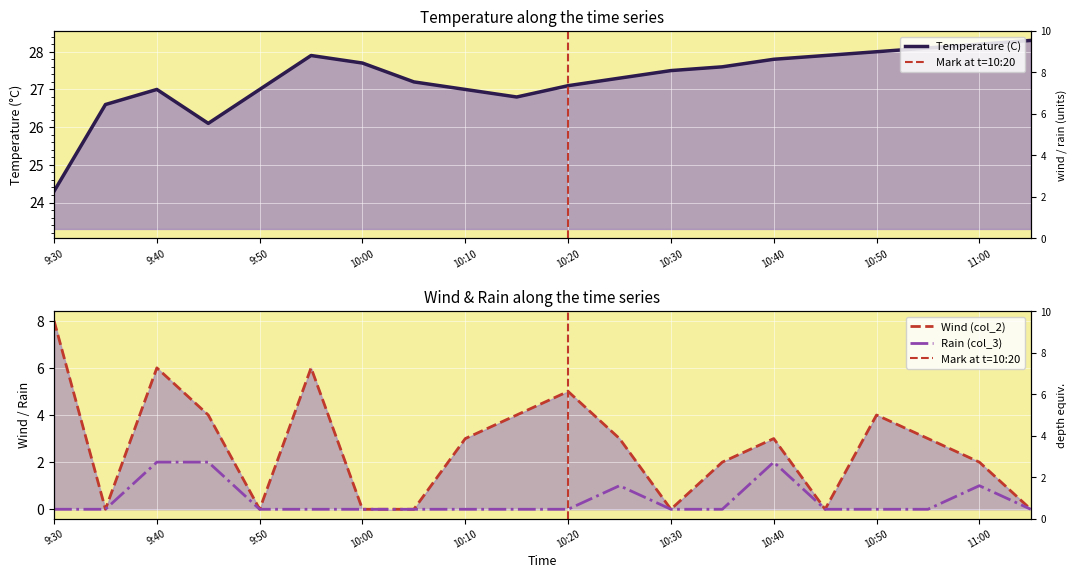

What is the label of the 13th point from the left?

10:30